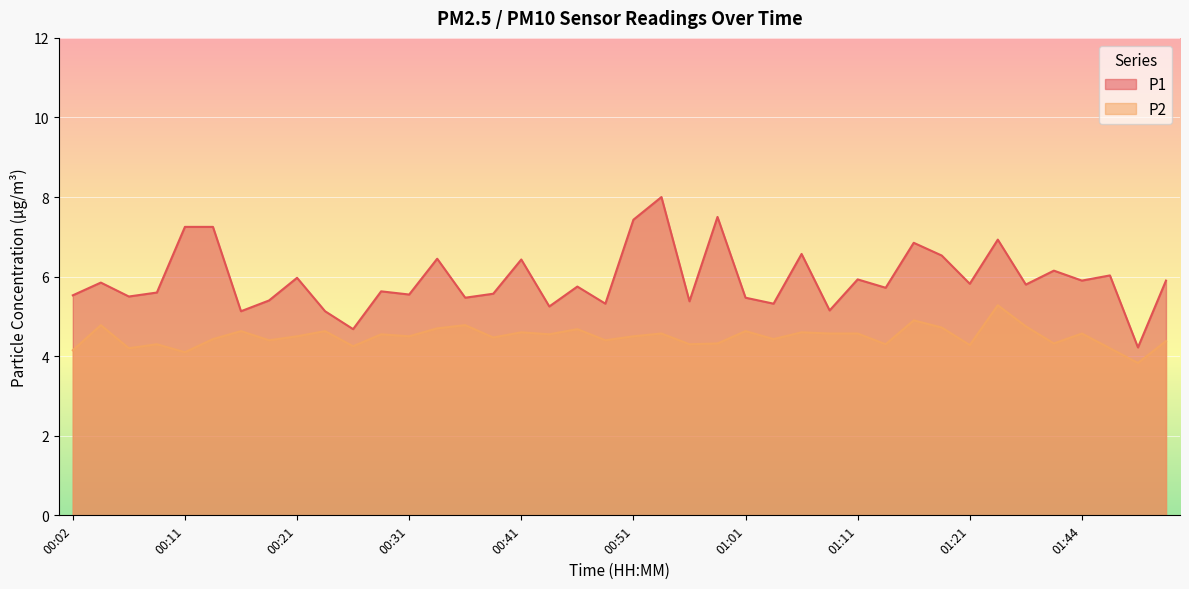

Which series has the largest range (max minus min)?

P1